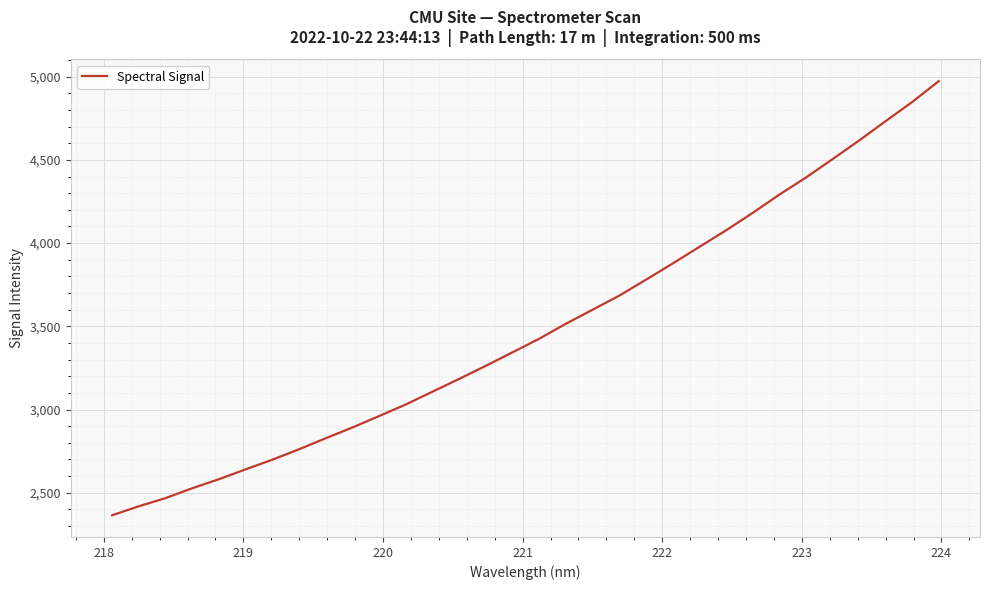

What is the greatest value displayed?

4972.8